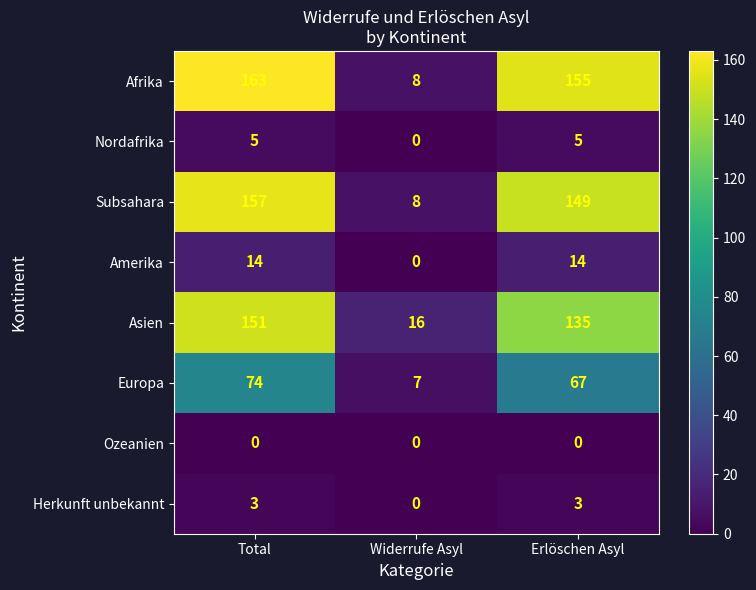

At which category is the sum across all series the highest?

Total